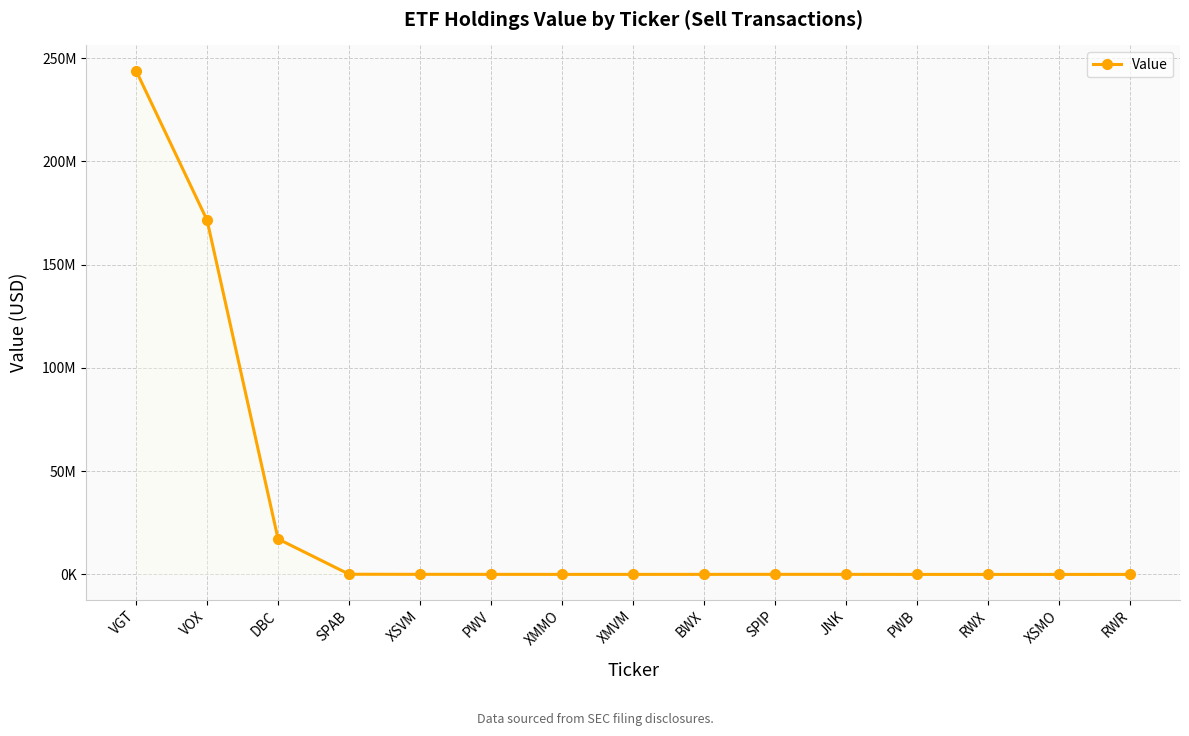

Reading left to right, extract all data points from this chart.

243975000	171590000	17199000	114000	78000	58000	48000	46000	53000	68000	58000	36000	28000	26000	44000